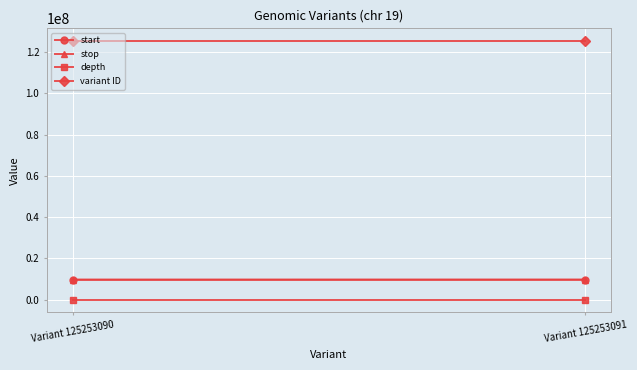

Reading right to left, transcribe all the data shown in this chart.

start: 9612577	9598387
stop: 9612578	9598388
depth: 7	6
variant ID: 125253091	125253090